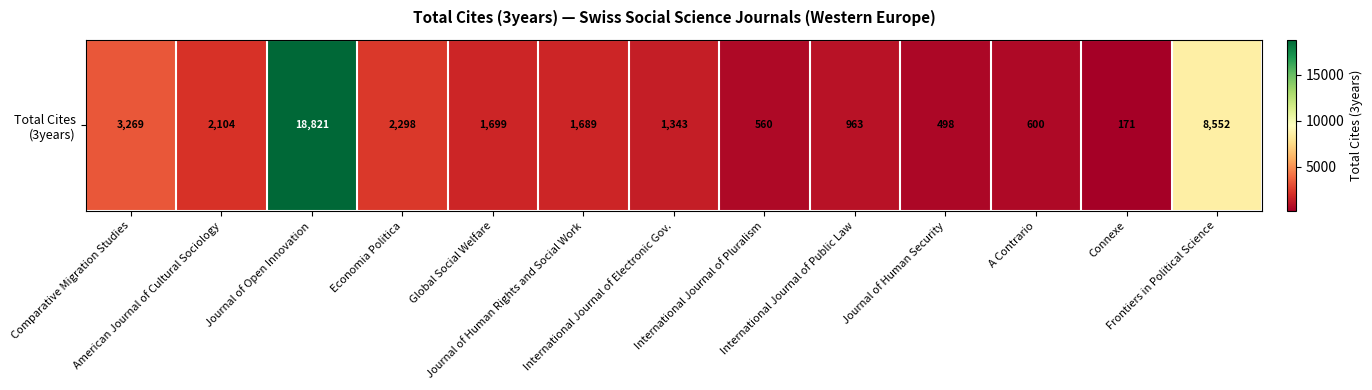

Between A Contrario and Frontiers in Political Science, which is larger?

Frontiers in Political Science